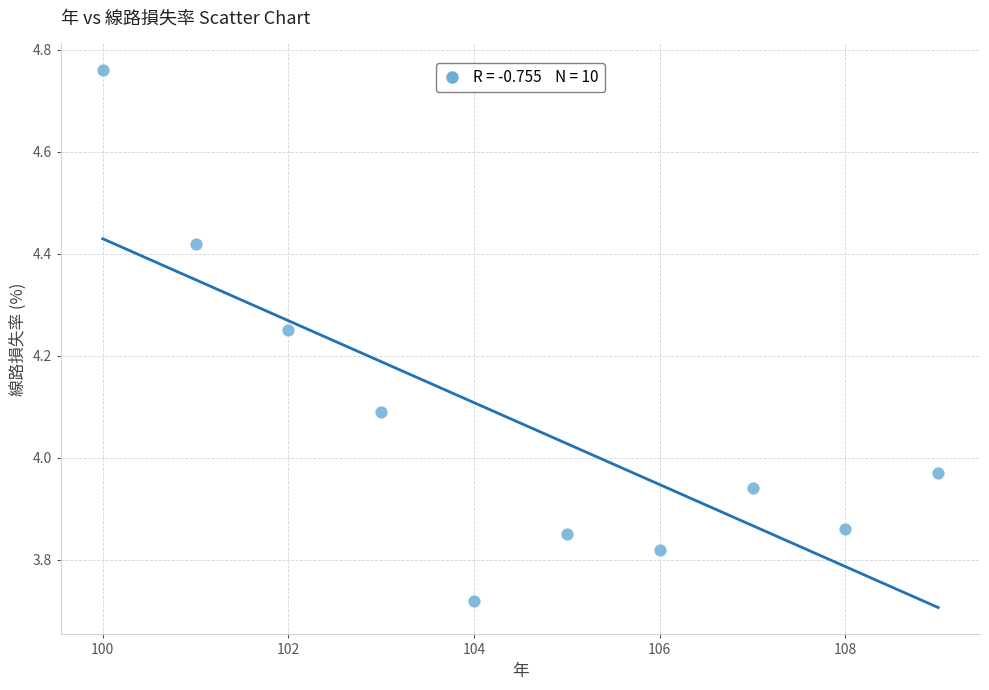

What is the average X value?

104.5